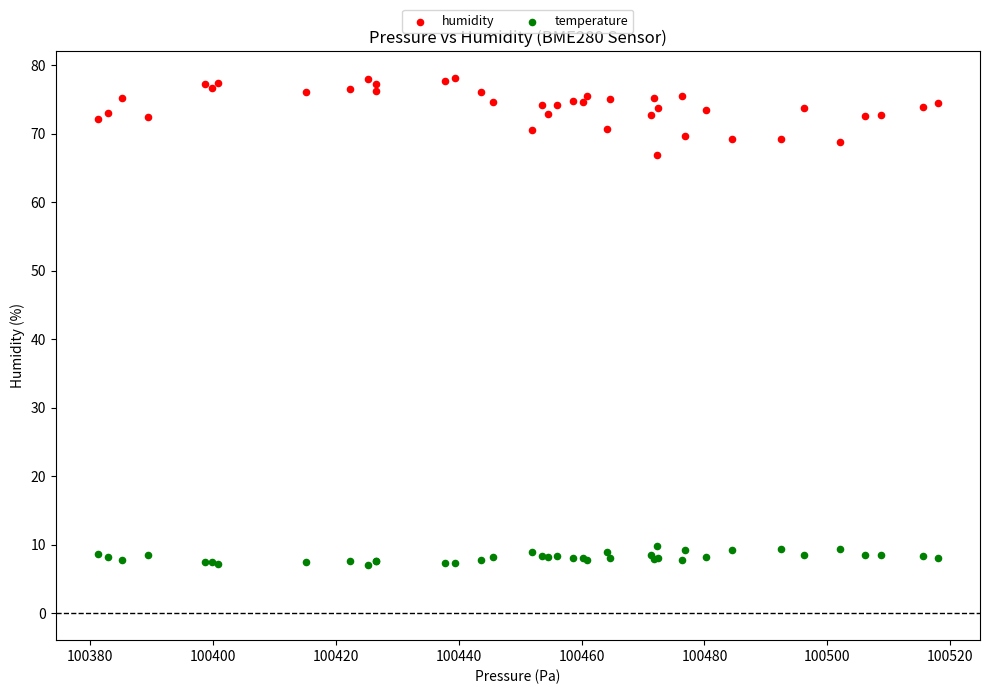

Across all series, what Y value is closest to 42?

67.0